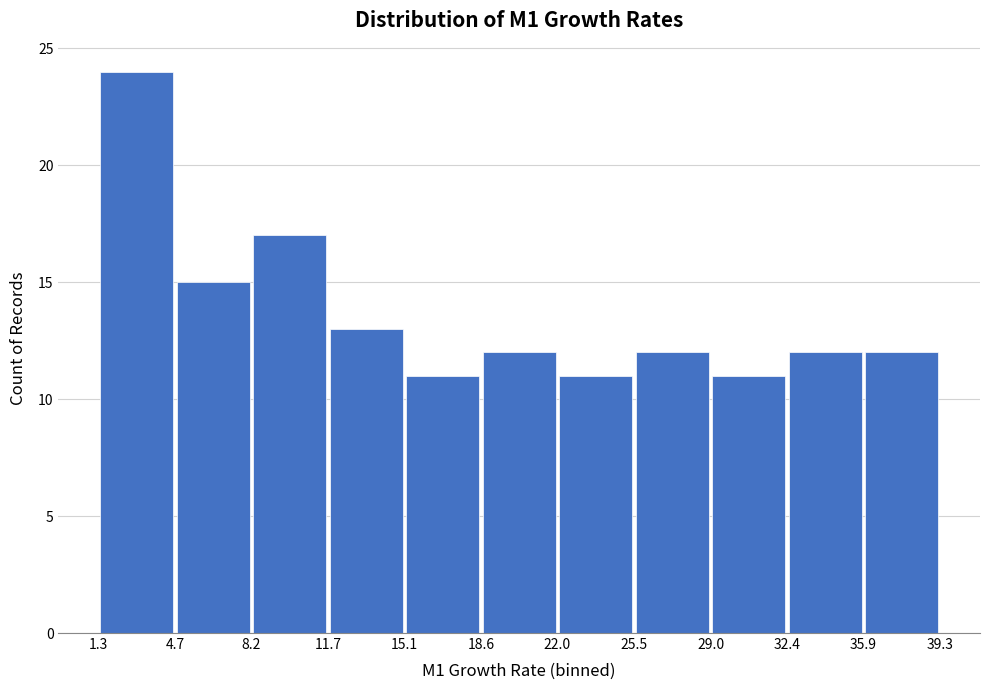

Reading left to right, transcribe this chart: for each bar, give the range it covers on the x-axis and its height. The values are not printed on the chart, so give them approximately, as read against the axis.

1.3 to 4.7: 24
4.7 to 8.2: 15
8.2 to 11.7: 17
11.7 to 15.1: 13
15.1 to 18.6: 11
18.6 to 22.0: 12
22.0 to 25.5: 11
25.5 to 29.0: 12
29.0 to 32.4: 11
32.4 to 35.9: 12
35.9 to 39.3: 12